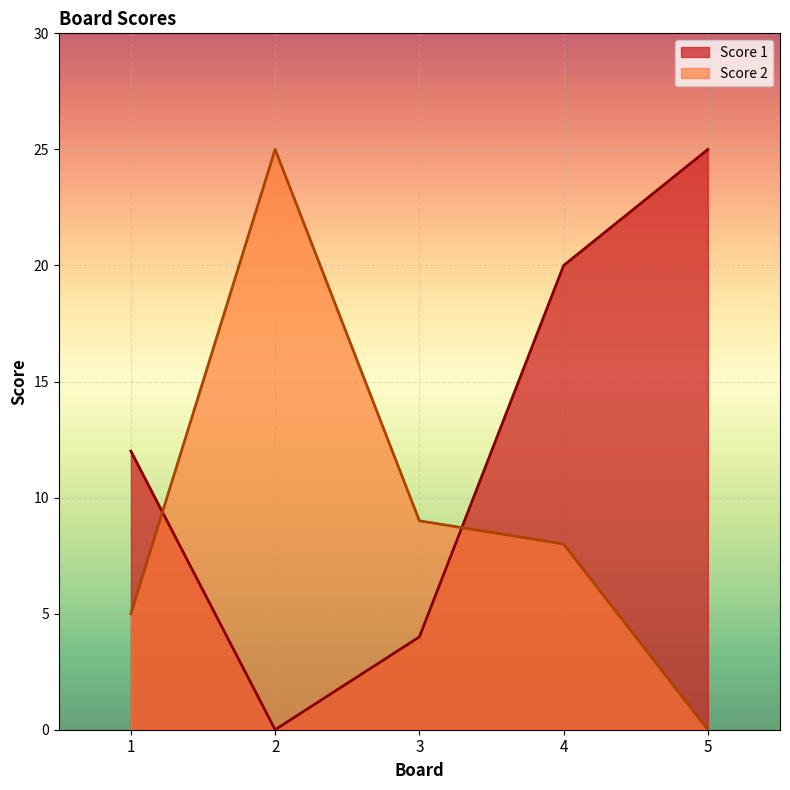

The value of Score 1 at 1 is 12. True or false?

True